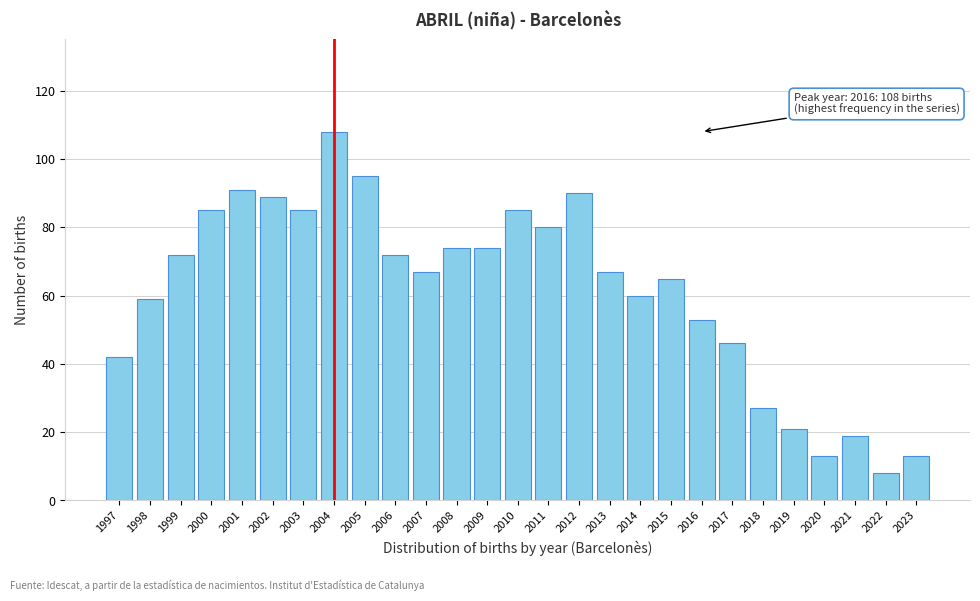

Reading right to left, list all the values displayed in this chart.

2023=13	2022=8	2021=19	2020=13	2019=21	2018=27	2017=46	2016=53	2015=65	2014=60	2013=67	2012=90	2011=80	2010=85	2009=74	2008=74	2007=67	2006=72	2005=95	2004=108	2003=85	2002=89	2001=91	2000=85	1999=72	1998=59	1997=42